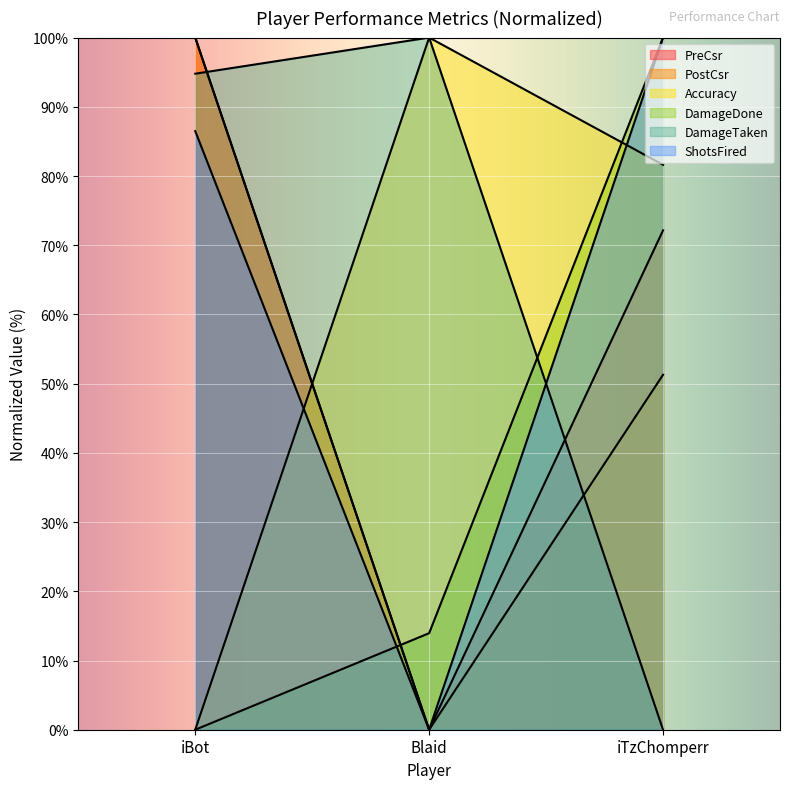

Reading left to right, transcribe all the data shown in this chart.

PreCsr: iBot=100.0	Blaid=0.0	iTzChomperr=72.2
PostCsr: iBot=100.0	Blaid=0.0	iTzChomperr=51.3
Accuracy: iBot=0.0	Blaid=100.0	iTzChomperr=81.6
DamageDone: iBot=0.0	Blaid=13.9	iTzChomperr=100.0
DamageTaken: iBot=94.8	Blaid=100.0	iTzChomperr=0.0
ShotsFired: iBot=86.5	Blaid=0.0	iTzChomperr=100.0